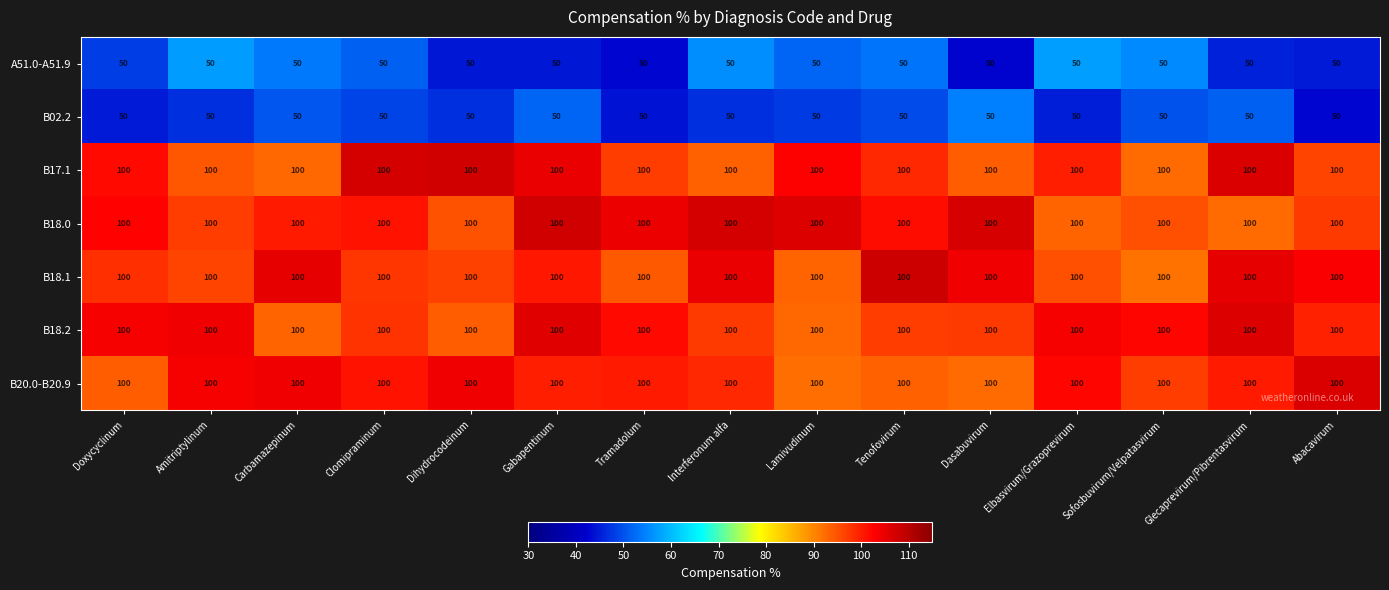

Read the B18.0 value at Amitriptylinum.

100